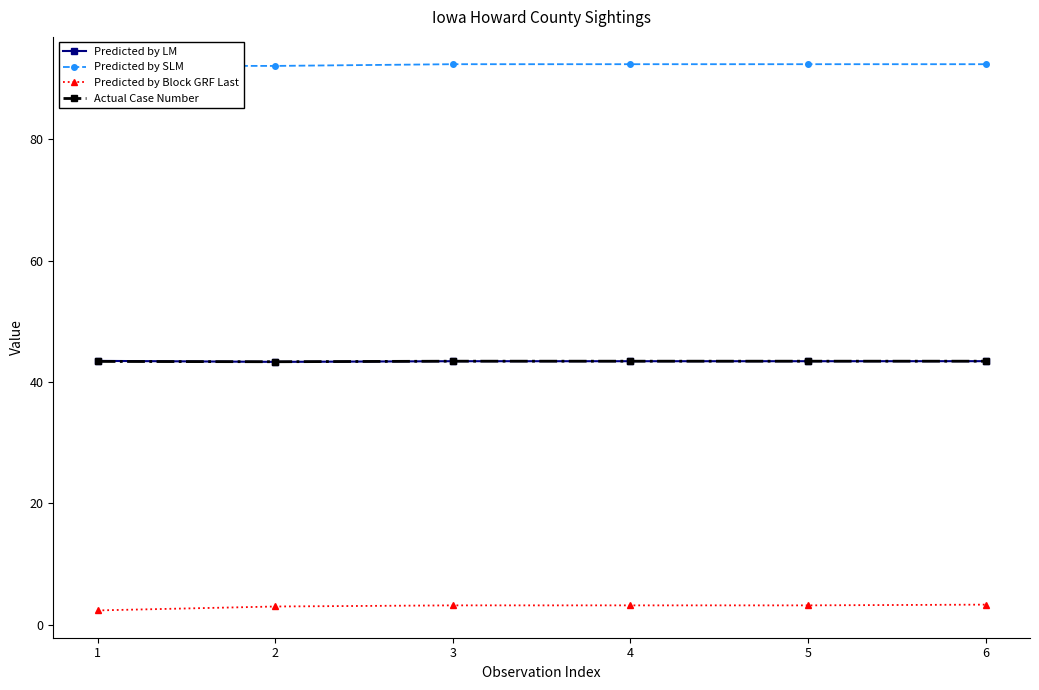

What is the value of the Actual Case Number point at the 3rd from the left?

43.4